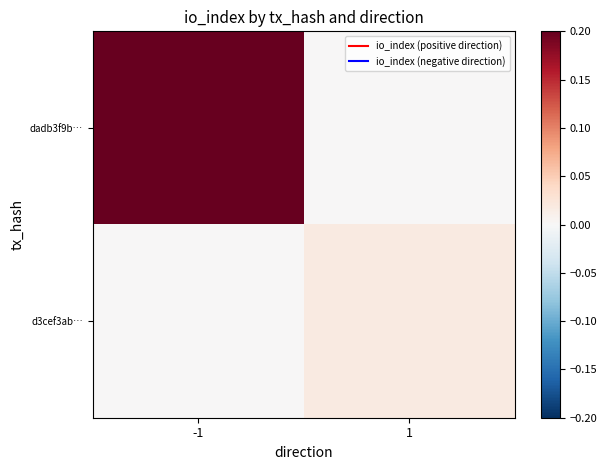

At 1, list the series in order from smallest to largest.

dadb3f9b…, d3cef3ab…